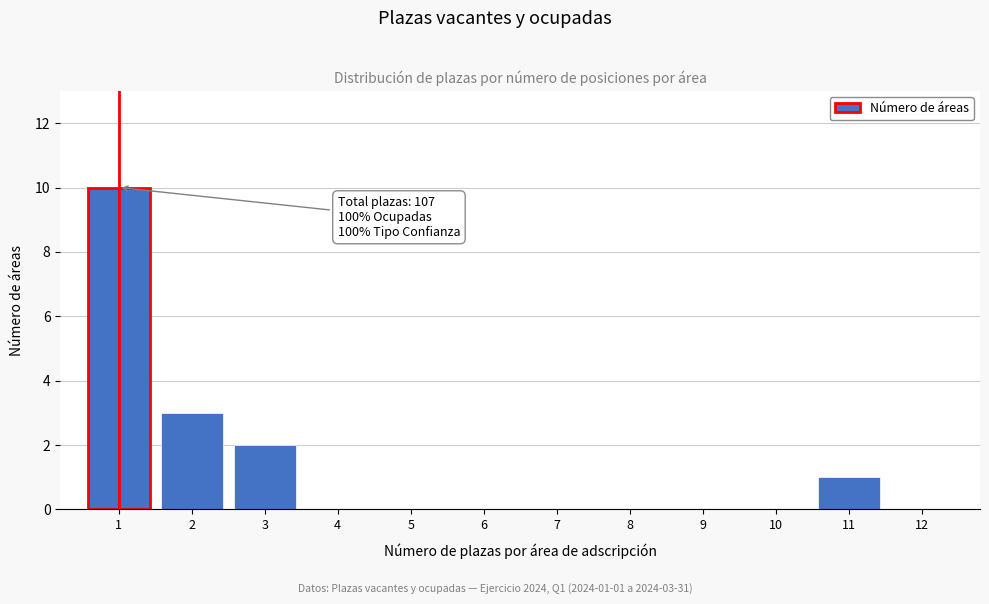

Reading left to right, transcribe all the data shown in this chart.

1=10	2=3	3=2	4=0	5=0	6=0	7=0	8=0	9=0	10=0	11=1	12=0